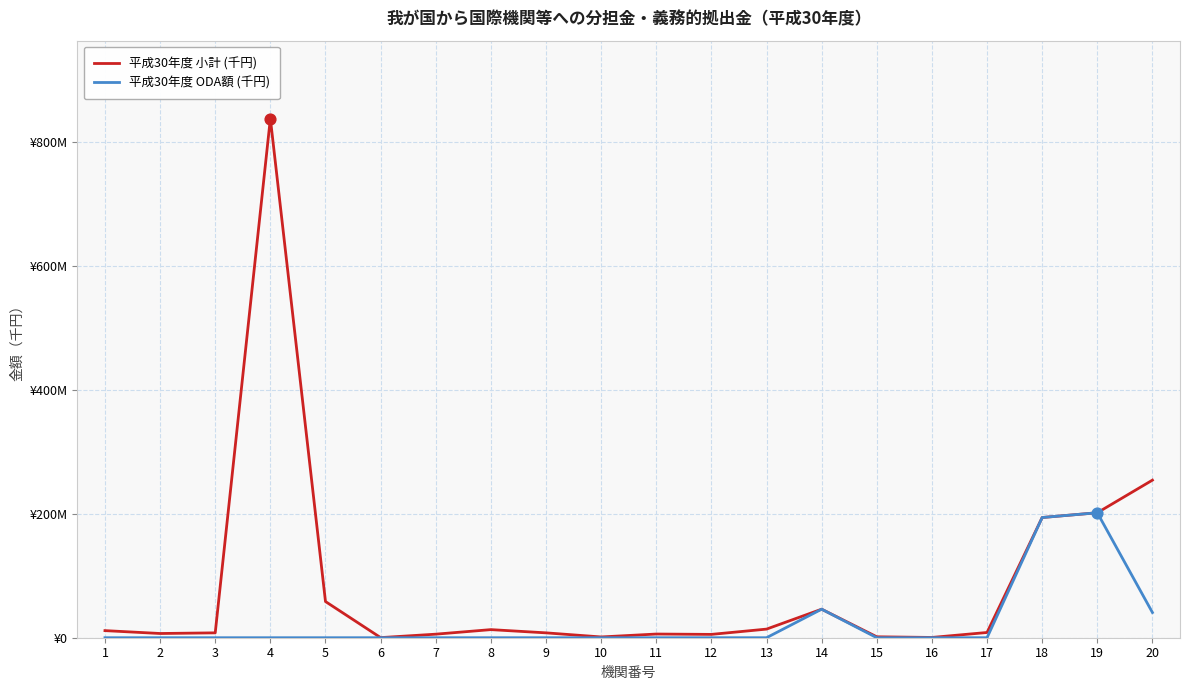

At how many categories does at least one series exceed 187740659?

4